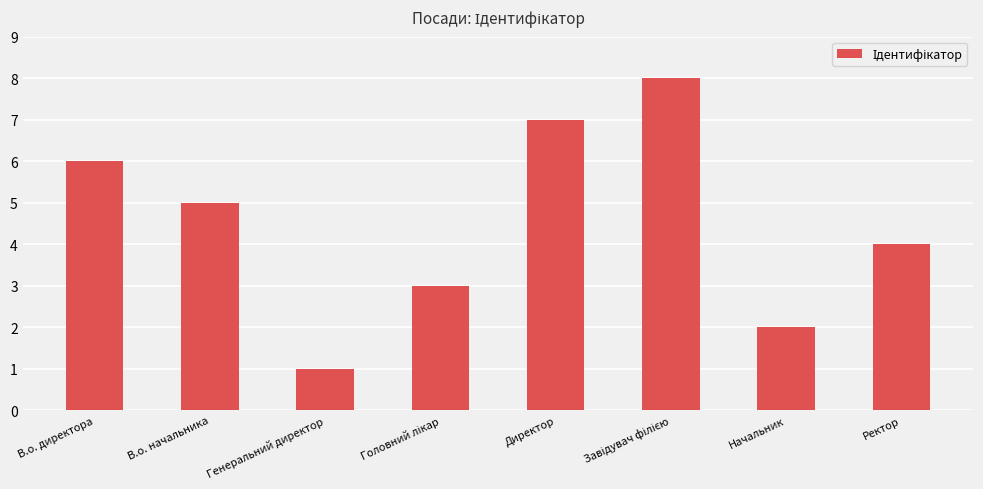

What value does the data have at Ректор?

4